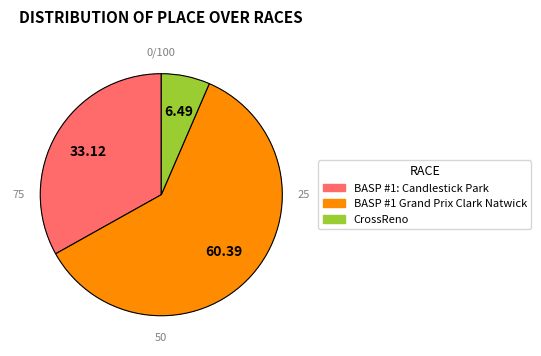

What is the smallest slice in the pie chart?

CrossReno